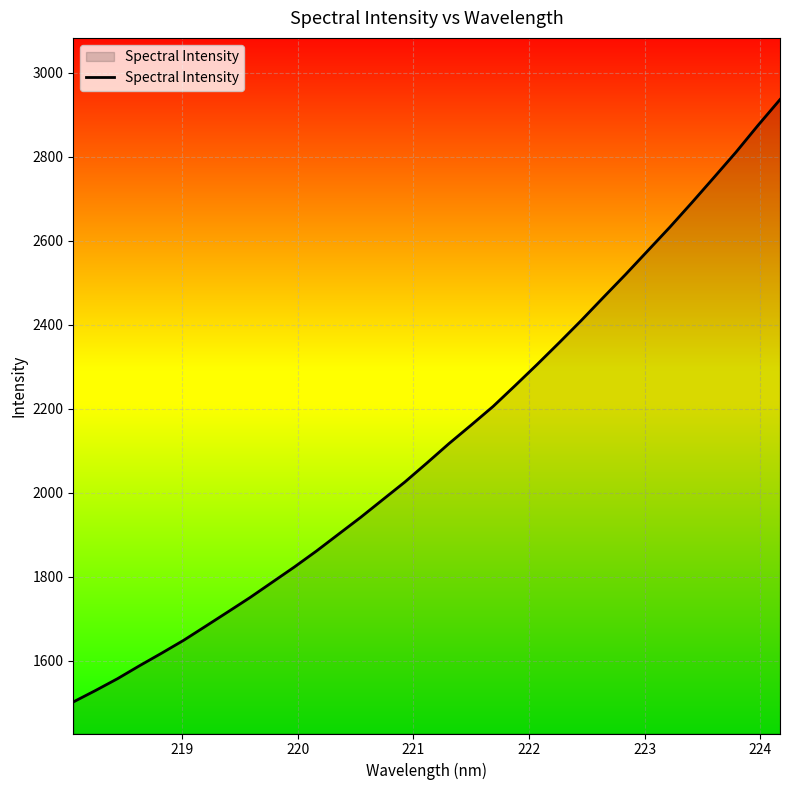

What is the maximum value shown in the chart?

2935.8